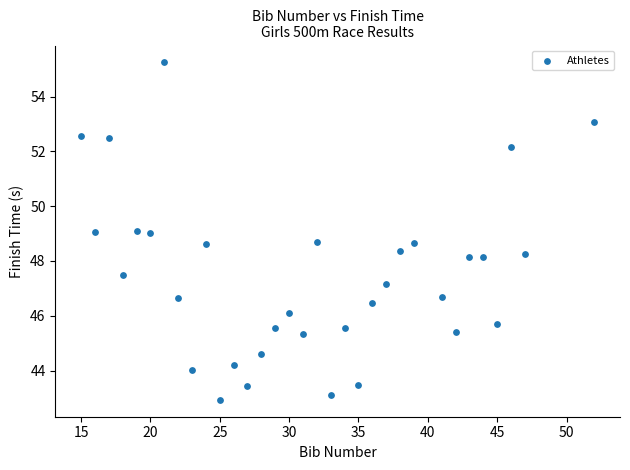

What is the range of Y values (max minus min)?

12.3